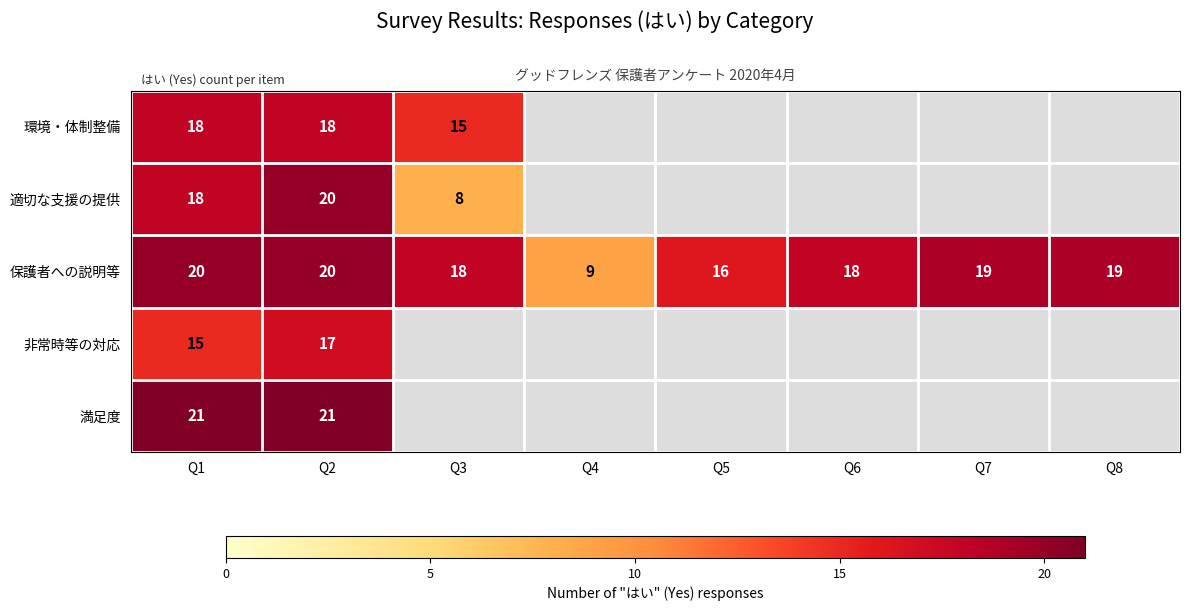

What is the approximate value of 保護者への説明等 at Q7, to the nearest 5?

20